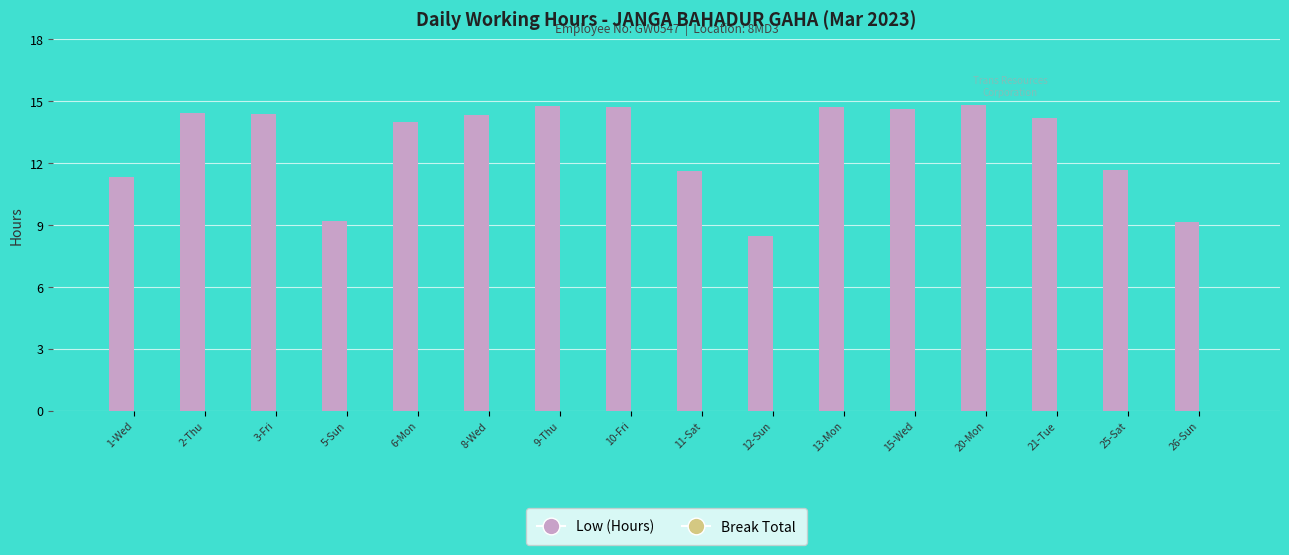

Approximately how many times larger is the value at 13-Mon compared to 11-Sat?

1.3